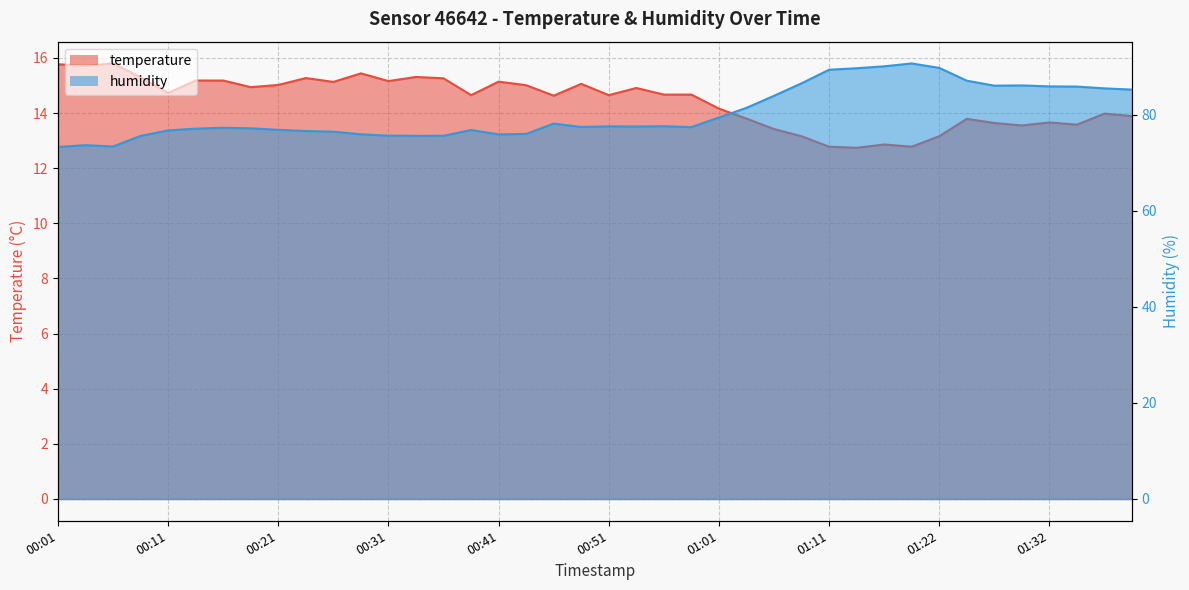

What are all the series names shown in the legend?

temperature, humidity